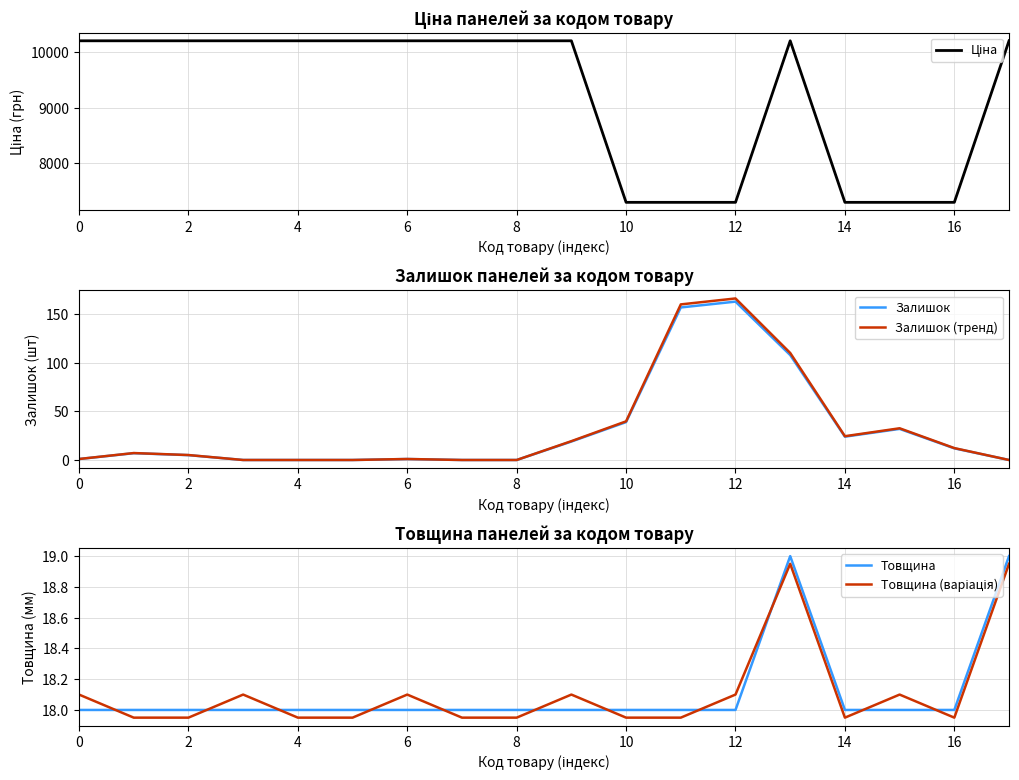

At which category is the sum across all series the highest?

13